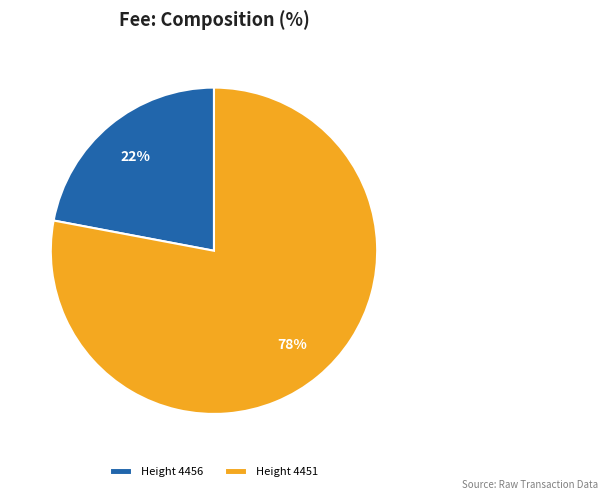

Approximately how many times larger is the value at Height 4456 compared to Height 4451?

0.3